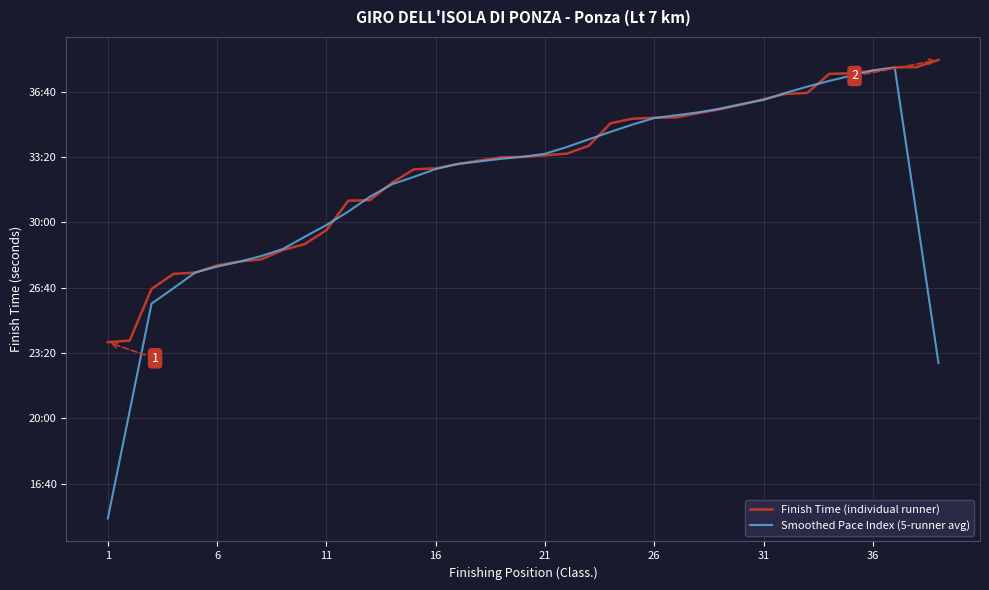

What are all the series names shown in the legend?

Finish Time (individual runner), Smoothed Pace Index (5-runner avg)